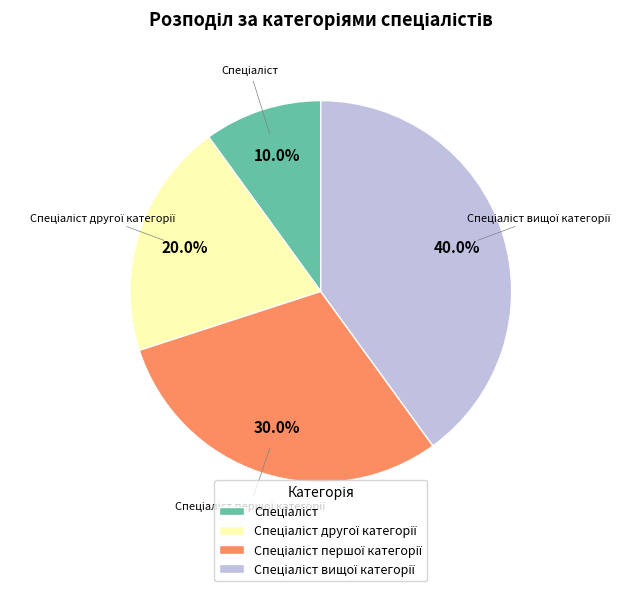

Is there a majority slice in this chart?

No